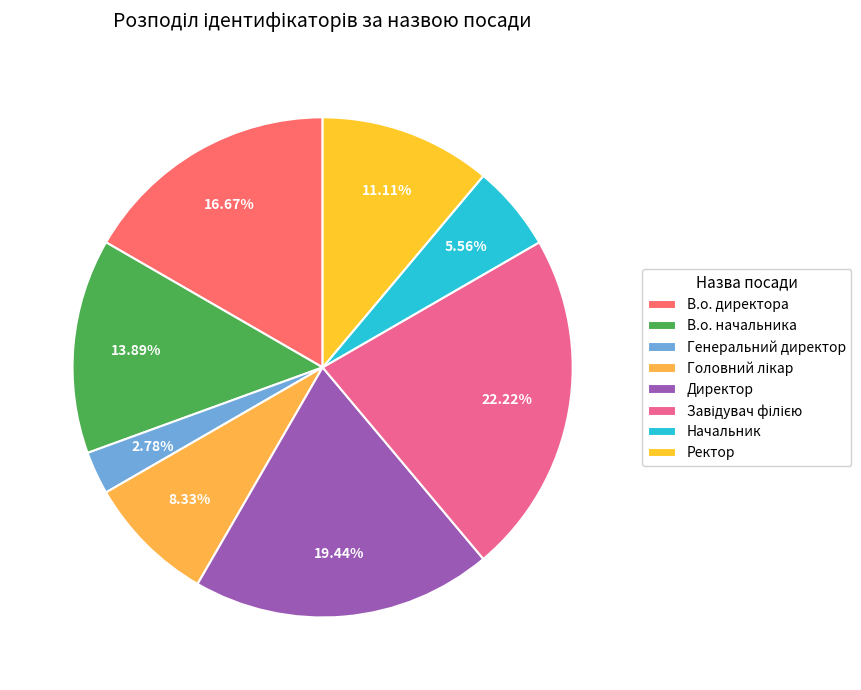

Does any single category account for the majority?

No